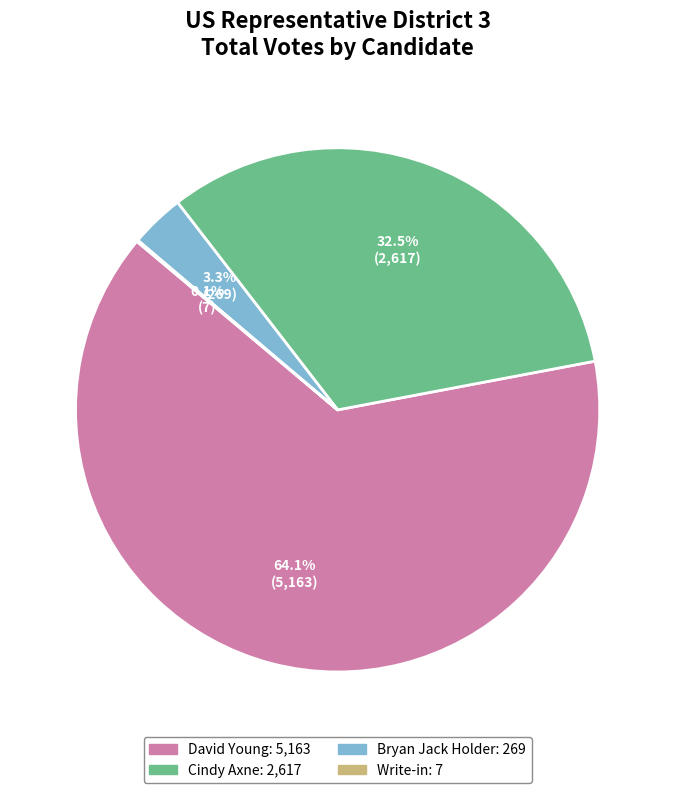

Is there any slice that represents more than half of the pie?

Yes